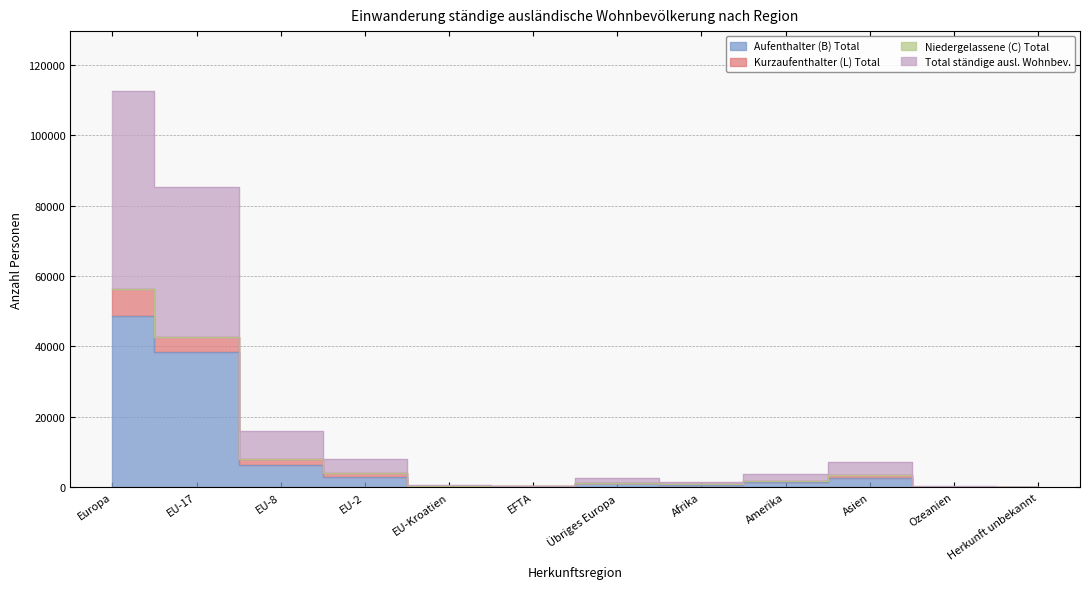

Rank the series at EFTA from lowest to highest value.

Aufenthalter (B) Total, Kurzaufenthalter (L) Total, Niedergelassene (C) Total, Total ständige ausl. Wohnbev.